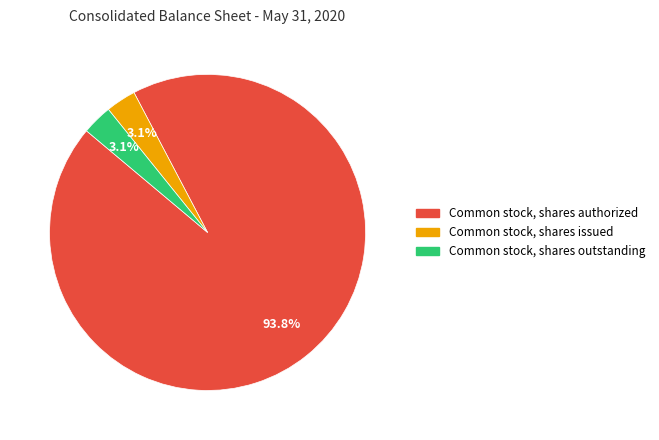

Is there a majority slice in this chart?

Yes